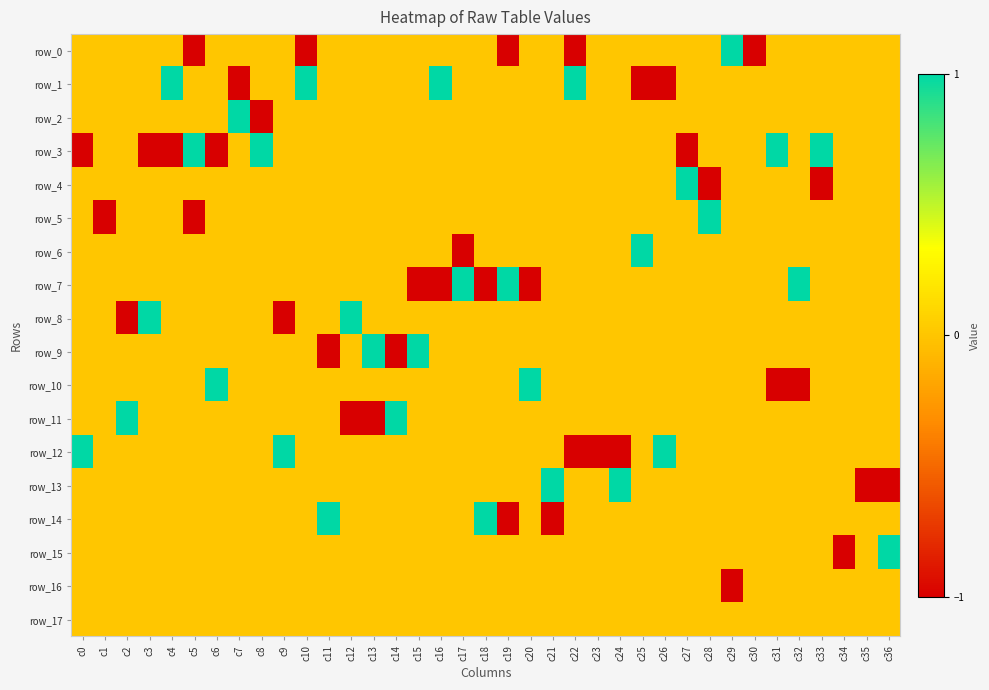

Reading left to right, list all the values displayed in this chart.

row_0: 0	0	0	0	0	-1	0	0	0	0	-1	0	0	0	0	0	0	0	0	-1	0	0	-1	0	0	0	0	0	0	1	-1	0	0	0	0	0	0
row_1: 0	0	0	0	1	0	0	-1	0	0	1	0	0	0	0	0	1	0	0	0	0	0	1	0	0	-1	-1	0	0	0	0	0	0	0	0	0	0
row_2: 0	0	0	0	0	0	0	1	-1	0	0	0	0	0	0	0	0	0	0	0	0	0	0	0	0	0	0	0	0	0	0	0	0	0	0	0	0
row_3: -1	0	0	-1	-1	1	-1	0	1	0	0	0	0	0	0	0	0	0	0	0	0	0	0	0	0	0	0	-1	0	0	0	1	0	1	0	0	0
row_4: 0	0	0	0	0	0	0	0	0	0	0	0	0	0	0	0	0	0	0	0	0	0	0	0	0	0	0	1	-1	0	0	0	0	-1	0	0	0
row_5: 0	-1	0	0	0	-1	0	0	0	0	0	0	0	0	0	0	0	0	0	0	0	0	0	0	0	0	0	0	1	0	0	0	0	0	0	0	0
row_6: 0	0	0	0	0	0	0	0	0	0	0	0	0	0	0	0	0	-1	0	0	0	0	0	0	0	1	0	0	0	0	0	0	0	0	0	0	0
row_7: 0	0	0	0	0	0	0	0	0	0	0	0	0	0	0	-1	-1	1	-1	1	-1	0	0	0	0	0	0	0	0	0	0	0	1	0	0	0	0
row_8: 0	0	-1	1	0	0	0	0	0	-1	0	0	1	0	0	0	0	0	0	0	0	0	0	0	0	0	0	0	0	0	0	0	0	0	0	0	0
row_9: 0	0	0	0	0	0	0	0	0	0	0	-1	0	1	-1	1	0	0	0	0	0	0	0	0	0	0	0	0	0	0	0	0	0	0	0	0	0
row_10: 0	0	0	0	0	0	1	0	0	0	0	0	0	0	0	0	0	0	0	0	1	0	0	0	0	0	0	0	0	0	0	-1	-1	0	0	0	0
row_11: 0	0	1	0	0	0	0	0	0	0	0	0	-1	-1	1	0	0	0	0	0	0	0	0	0	0	0	0	0	0	0	0	0	0	0	0	0	0
row_12: 1	0	0	0	0	0	0	0	0	1	0	0	0	0	0	0	0	0	0	0	0	0	-1	-1	-1	0	1	0	0	0	0	0	0	0	0	0	0
row_13: 0	0	0	0	0	0	0	0	0	0	0	0	0	0	0	0	0	0	0	0	0	1	0	0	1	0	0	0	0	0	0	0	0	0	0	-1	-1
row_14: 0	0	0	0	0	0	0	0	0	0	0	1	0	0	0	0	0	0	1	-1	0	-1	0	0	0	0	0	0	0	0	0	0	0	0	0	0	0
row_15: 0	0	0	0	0	0	0	0	0	0	0	0	0	0	0	0	0	0	0	0	0	0	0	0	0	0	0	0	0	0	0	0	0	0	-1	0	1
row_16: 0	0	0	0	0	0	0	0	0	0	0	0	0	0	0	0	0	0	0	0	0	0	0	0	0	0	0	0	0	-1	0	0	0	0	0	0	0
row_17: 0	0	0	0	0	0	0	0	0	0	0	0	0	0	0	0	0	0	0	0	0	0	0	0	0	0	0	0	0	0	0	0	0	0	0	0	0